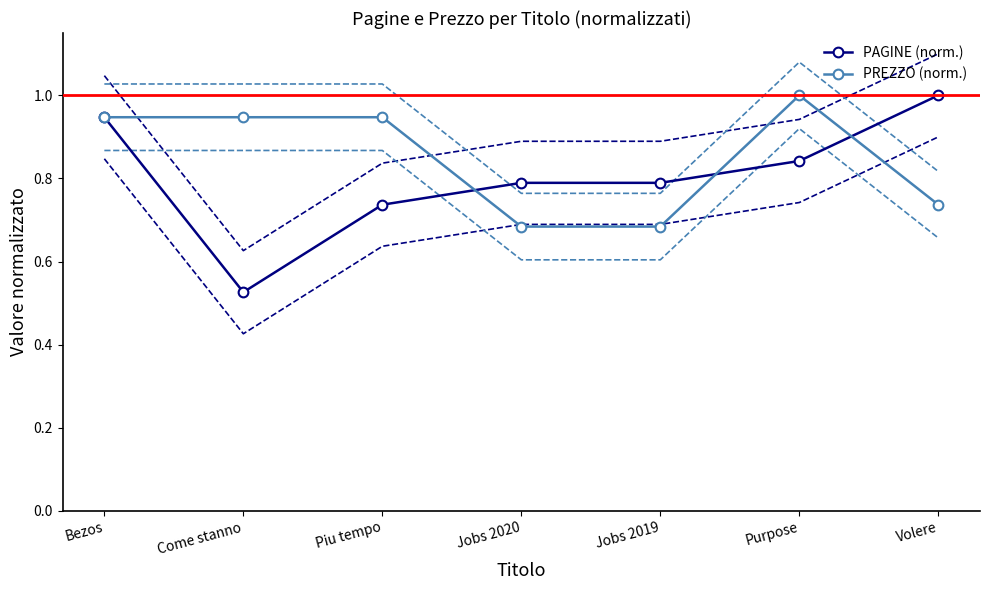

Reading right to left, transcribe all the data shown in this chart.

PAGINE (norm.): Volere=1.0	Purpose=0.8	Jobs 2019=0.8	Jobs 2020=0.8	Piu tempo=0.7	Come stanno=0.5	Bezos=0.9
PREZZO (norm.): Volere=0.7	Purpose=1.0	Jobs 2019=0.7	Jobs 2020=0.7	Piu tempo=0.9	Come stanno=0.9	Bezos=0.9